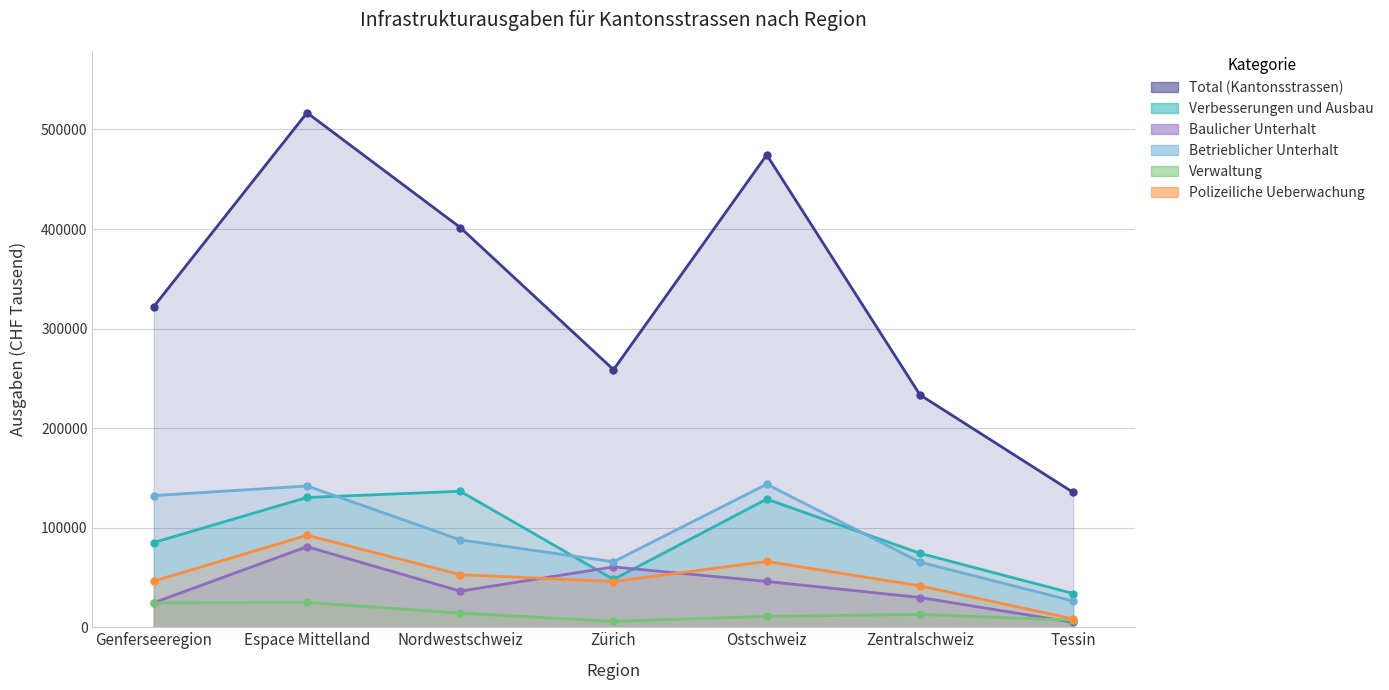

What is the maximum value shown in the chart?

516834